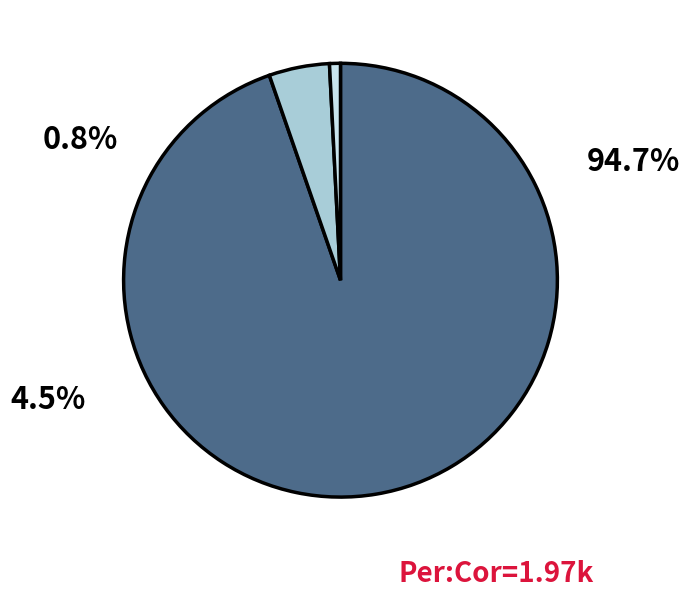

Does any single category account for the majority?

Yes